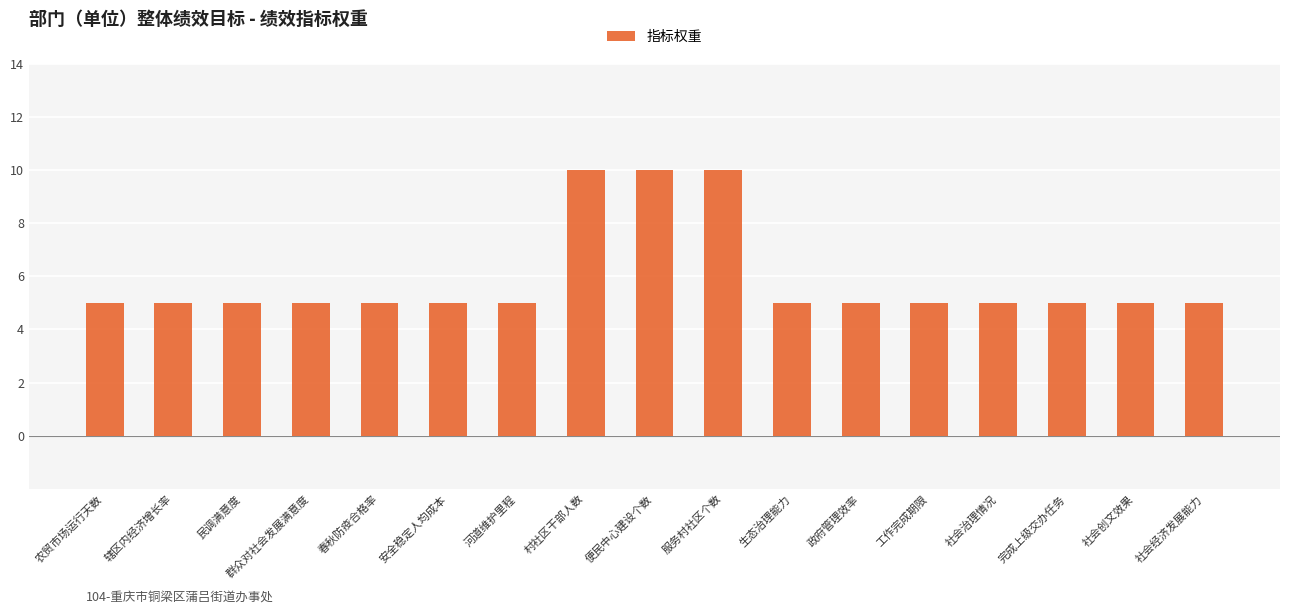

What is the minimum value shown in the chart?

5